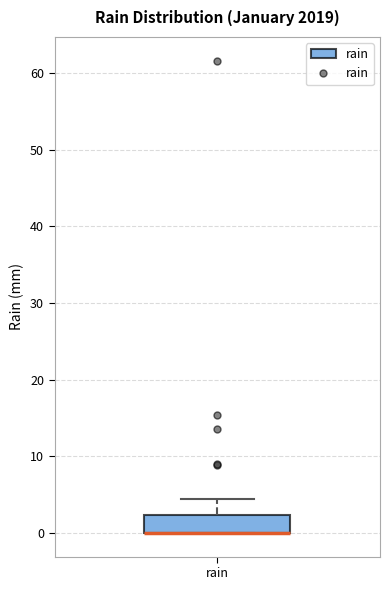

Transcribe this box plot: give where the median line is, the range the box spans, and where the two whiskers end, as read against the y-axis. The values are not printed on the chart, so give them approximately, as read against the axis.

median 0 (drawn on the box's lower edge), box 0 to 2, whiskers 0 to 4